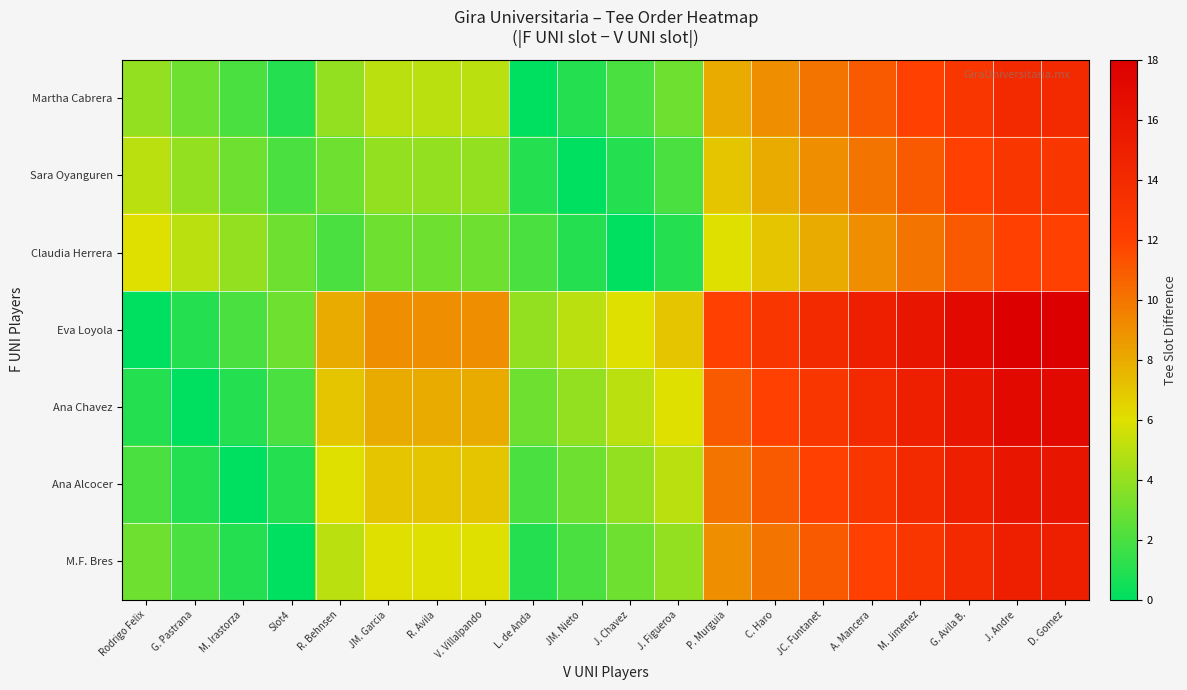

Reading left to right, transcribe all the data shown in this chart.

Martha Cabrera: Rodrigo Felix=4	G. Pastrana=3	M. Irastorza=2	Slot4=1	R. Behnsen=4	JM. Garcia=5	R. Avila=5	V. Villalpando=5	L. de Anda=0	JM. Nieto=1	J. Chavez=2	J. Figueroa=3	P. Murguia=8	C. Haro=9	JC. Funtanet=10	A. Mancera=11	M. Jimenez=12	G. Avila B.=13	J. Andre=14	D. Gomez=14
Sara Oyanguren: Rodrigo Felix=5	G. Pastrana=4	M. Irastorza=3	Slot4=2	R. Behnsen=3	JM. Garcia=4	R. Avila=4	V. Villalpando=4	L. de Anda=1	JM. Nieto=0	J. Chavez=1	J. Figueroa=2	P. Murguia=7	C. Haro=8	JC. Funtanet=9	A. Mancera=10	M. Jimenez=11	G. Avila B.=12	J. Andre=13	D. Gomez=13
Claudia Herrera: Rodrigo Felix=6	G. Pastrana=5	M. Irastorza=4	Slot4=3	R. Behnsen=2	JM. Garcia=3	R. Avila=3	V. Villalpando=3	L. de Anda=2	JM. Nieto=1	J. Chavez=0	J. Figueroa=1	P. Murguia=6	C. Haro=7	JC. Funtanet=8	A. Mancera=9	M. Jimenez=10	G. Avila B.=11	J. Andre=12	D. Gomez=12
Eva Loyola: Rodrigo Felix=0	G. Pastrana=1	M. Irastorza=2	Slot4=3	R. Behnsen=8	JM. Garcia=9	R. Avila=9	V. Villalpando=9	L. de Anda=4	JM. Nieto=5	J. Chavez=6	J. Figueroa=7	P. Murguia=12	C. Haro=13	JC. Funtanet=14	A. Mancera=15	M. Jimenez=16	G. Avila B.=17	J. Andre=18	D. Gomez=18
Ana Chavez: Rodrigo Felix=1	G. Pastrana=0	M. Irastorza=1	Slot4=2	R. Behnsen=7	JM. Garcia=8	R. Avila=8	V. Villalpando=8	L. de Anda=3	JM. Nieto=4	J. Chavez=5	J. Figueroa=6	P. Murguia=11	C. Haro=12	JC. Funtanet=13	A. Mancera=14	M. Jimenez=15	G. Avila B.=16	J. Andre=17	D. Gomez=17
Ana Alcocer: Rodrigo Felix=2	G. Pastrana=1	M. Irastorza=0	Slot4=1	R. Behnsen=6	JM. Garcia=7	R. Avila=7	V. Villalpando=7	L. de Anda=2	JM. Nieto=3	J. Chavez=4	J. Figueroa=5	P. Murguia=10	C. Haro=11	JC. Funtanet=12	A. Mancera=13	M. Jimenez=14	G. Avila B.=15	J. Andre=16	D. Gomez=16
M.F. Bres: Rodrigo Felix=3	G. Pastrana=2	M. Irastorza=1	Slot4=0	R. Behnsen=5	JM. Garcia=6	R. Avila=6	V. Villalpando=6	L. de Anda=1	JM. Nieto=2	J. Chavez=3	J. Figueroa=4	P. Murguia=9	C. Haro=10	JC. Funtanet=11	A. Mancera=12	M. Jimenez=13	G. Avila B.=14	J. Andre=15	D. Gomez=15